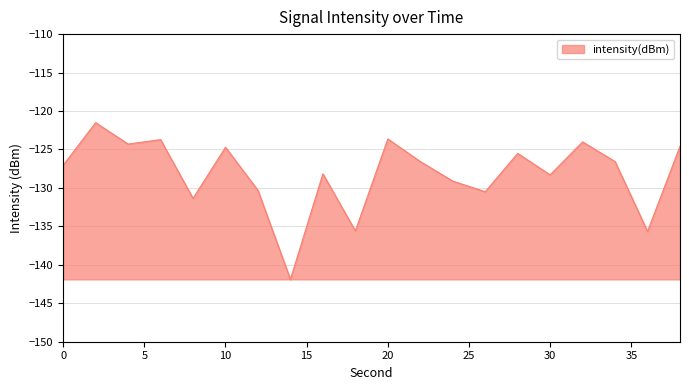

What is the smallest value displayed?

-141.9